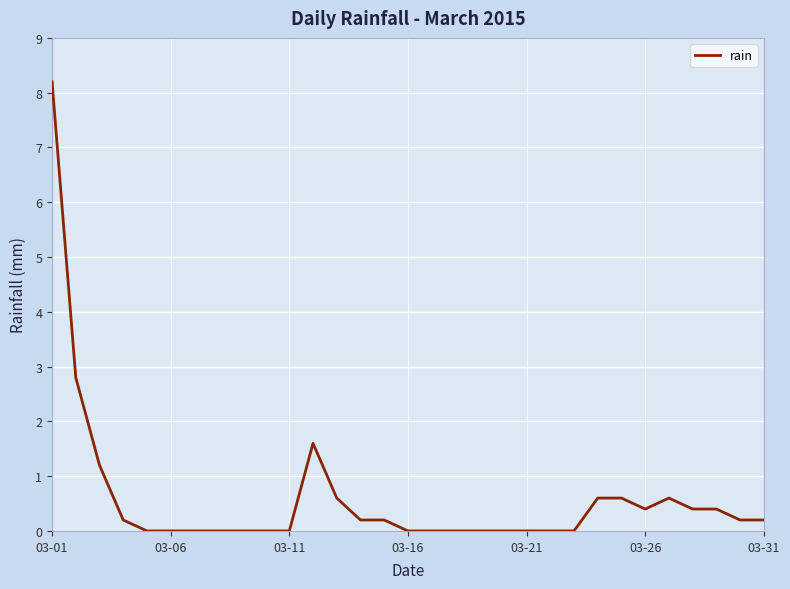

What is the difference between the maximum and minimum values?

8.2